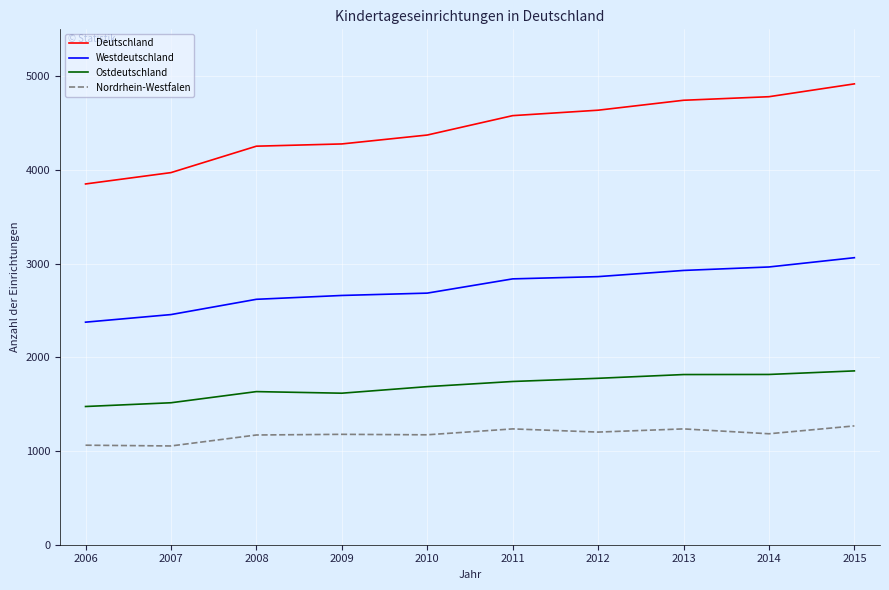

The value of Ostdeutschland at 2012 is 2786. True or false?

False